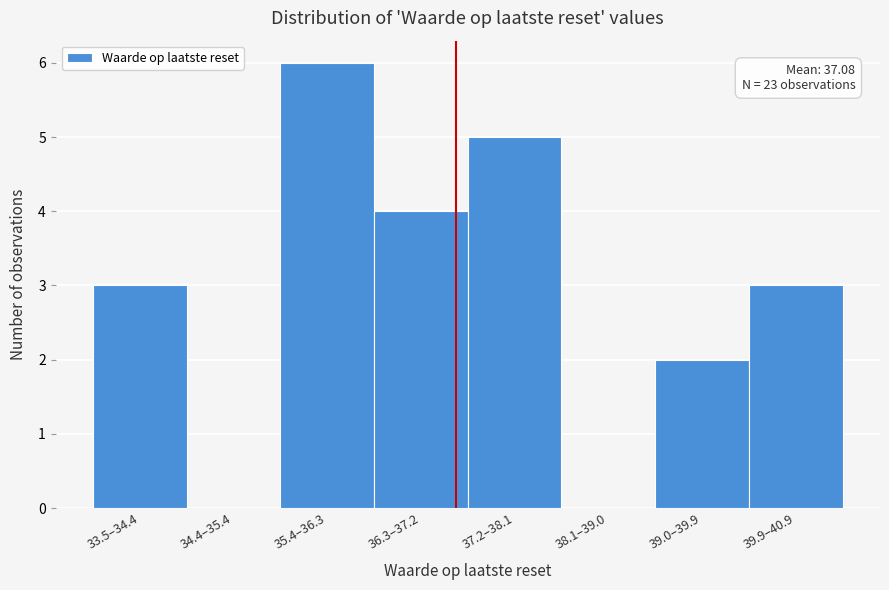

Reading left to right, what are all the values shown in this chart?

33.5–34.4=3	34.4–35.4=0	35.4–36.3=6	36.3–37.2=4	37.2–38.1=5	38.1–39.0=0	39.0–39.9=2	39.9–40.9=3